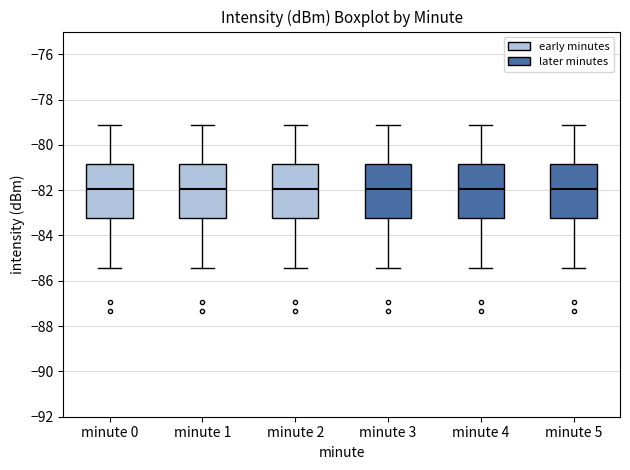

Where does the lower whisker of the box for minute 2 end on the y-axis? The values are not printed on the chart, so give them approximately, as read against the axis.

-85.4